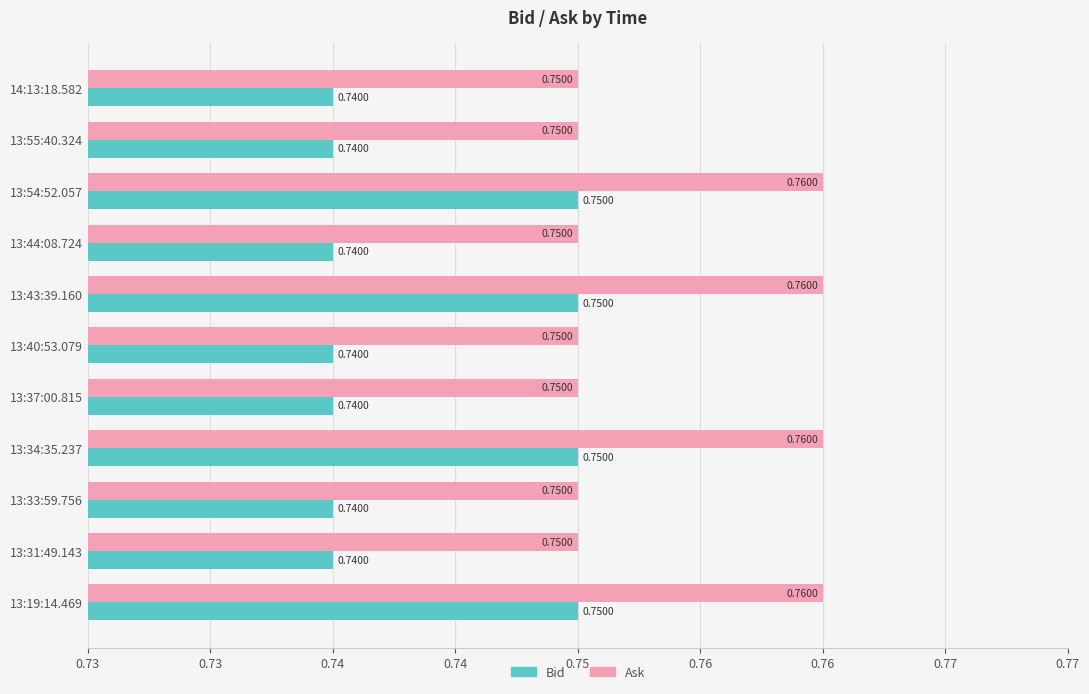

What are all the series names shown in the legend?

Bid, Ask